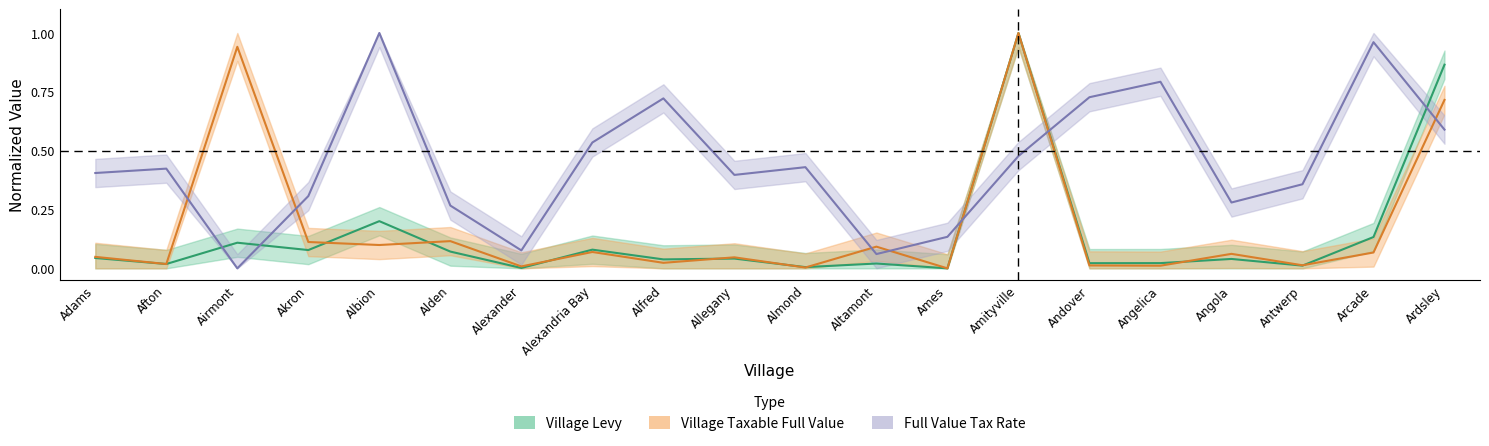

What is the spread (max minus min) of values at Altamont?

0.1